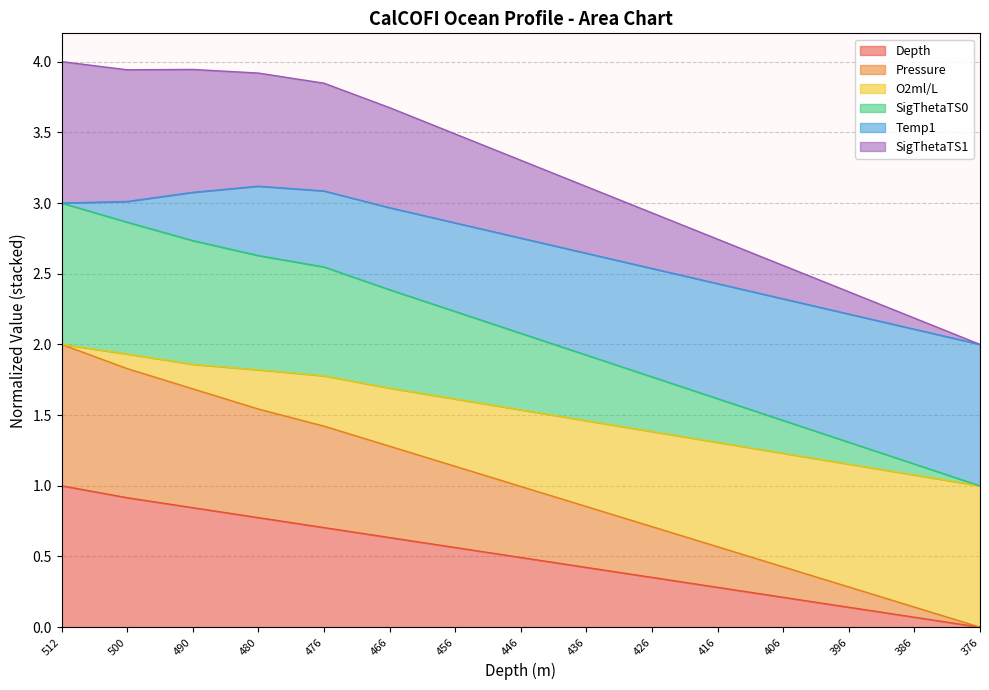

How many categories are shown in the chart?

15